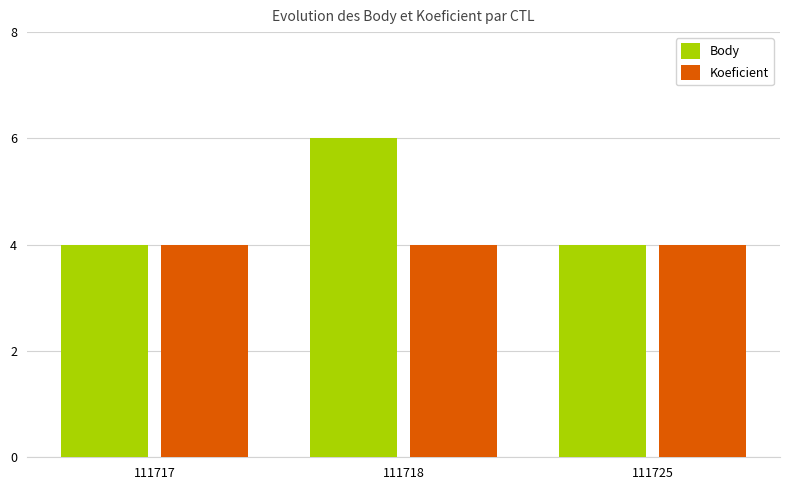

At which category is the sum across all series the highest?

111718